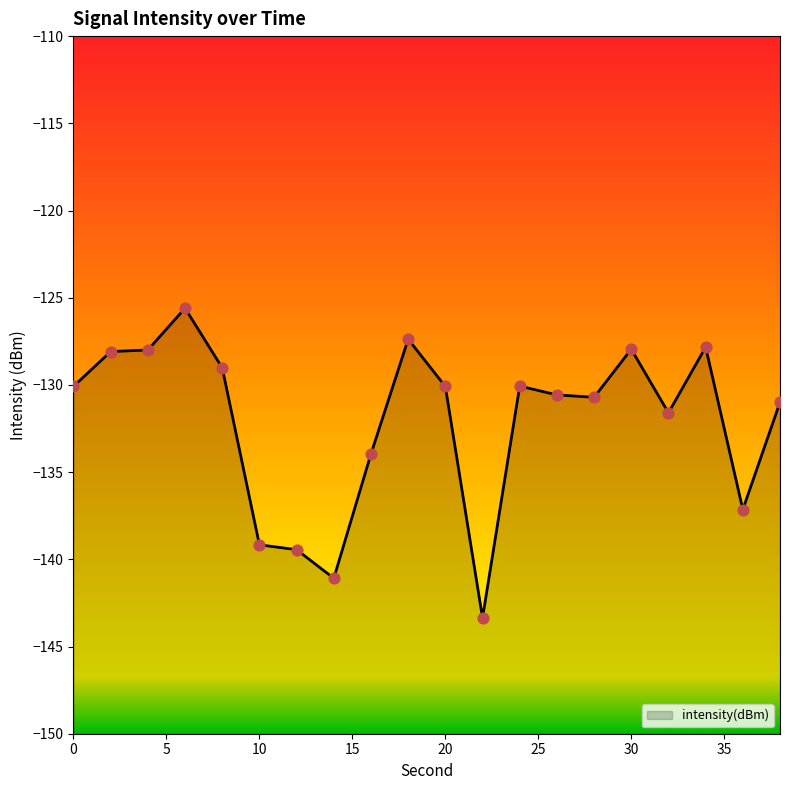

What is the change in value from 8 to 32?

-2.6